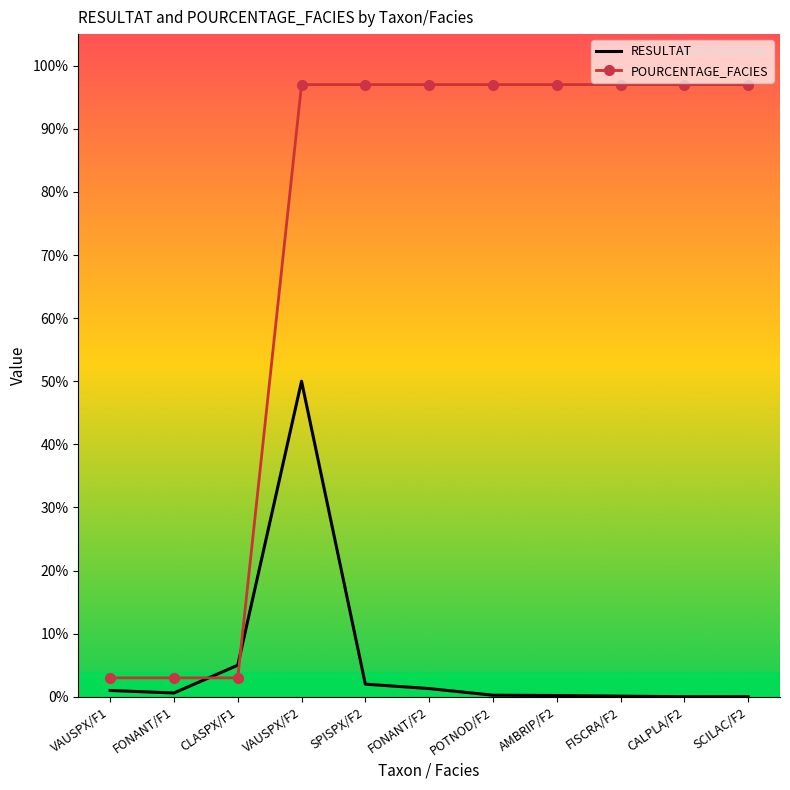

What is the sum of the RESULTAT values at POTNOD/F2 and SCILAC/F2?

0.3